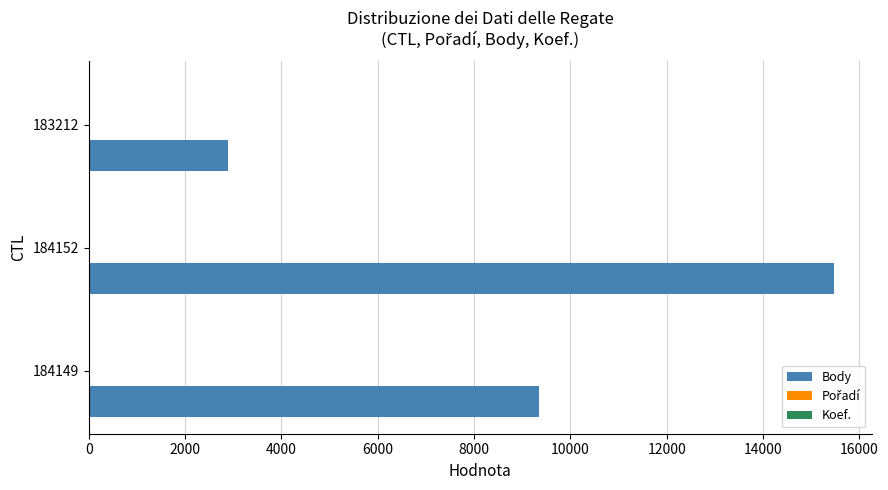

How many categories are shown in the chart?

3